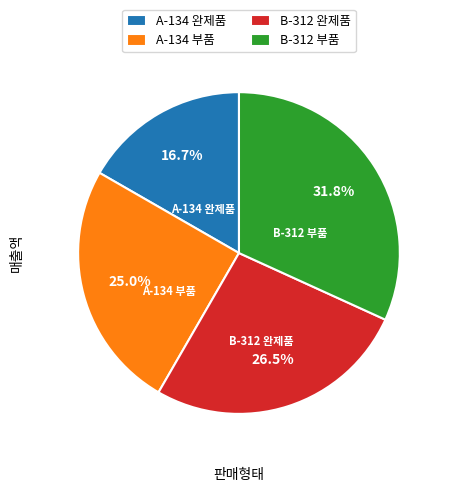

Rank the categories by value from highest to lowest.

B-312 부품, B-312 완제품, A-134 부품, A-134 완제품